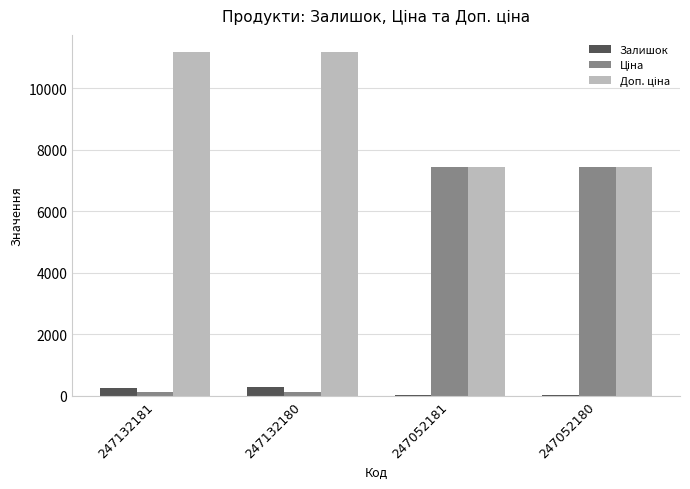

Rank the series at 247052180 from highest to lowest value.

Ціна, Доп. ціна, Залишок